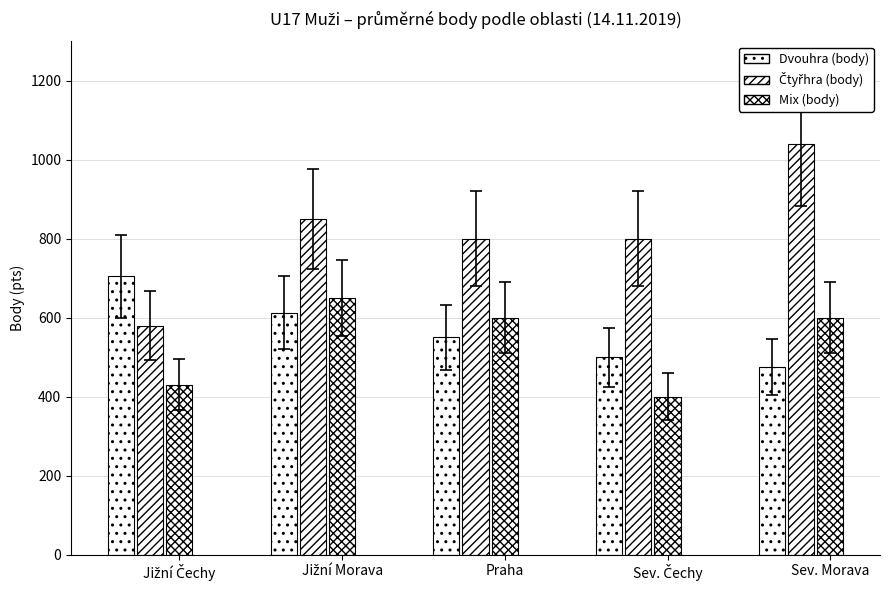

How many distinct data groups are displayed?

3